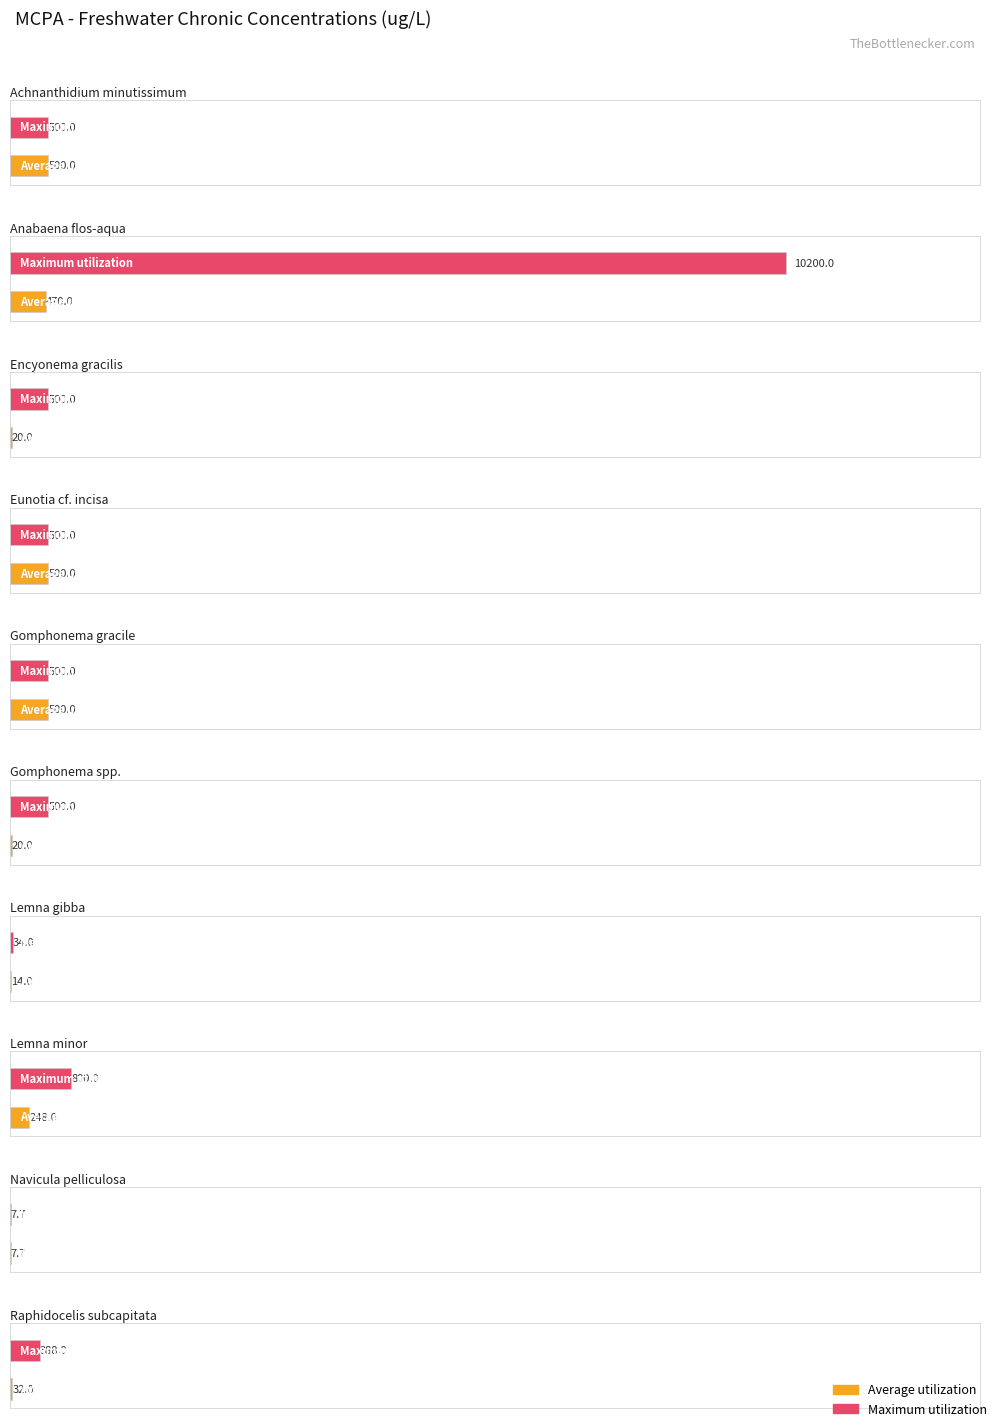

Are the bars horizontal?

Yes